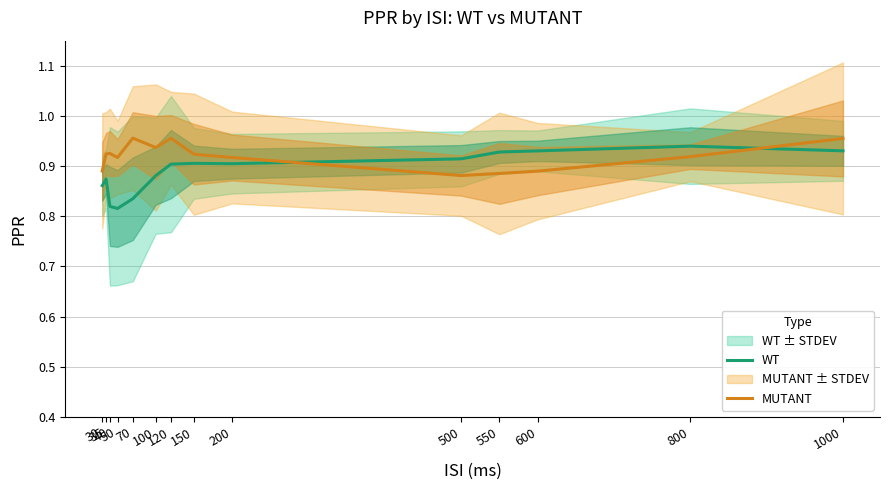

How many times do WT and MUTANT cross each other?

2